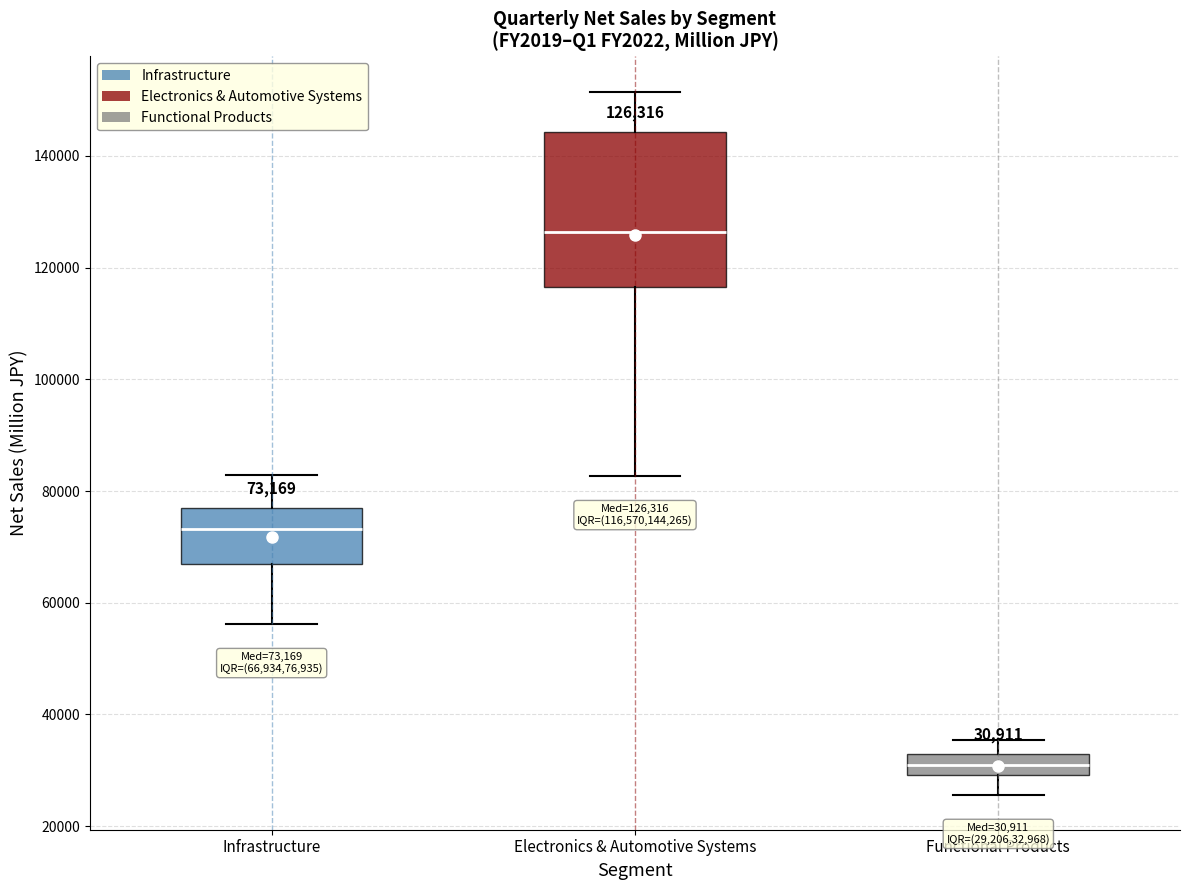

Which box's median line is the highest?

Electronics & Automotive Systems